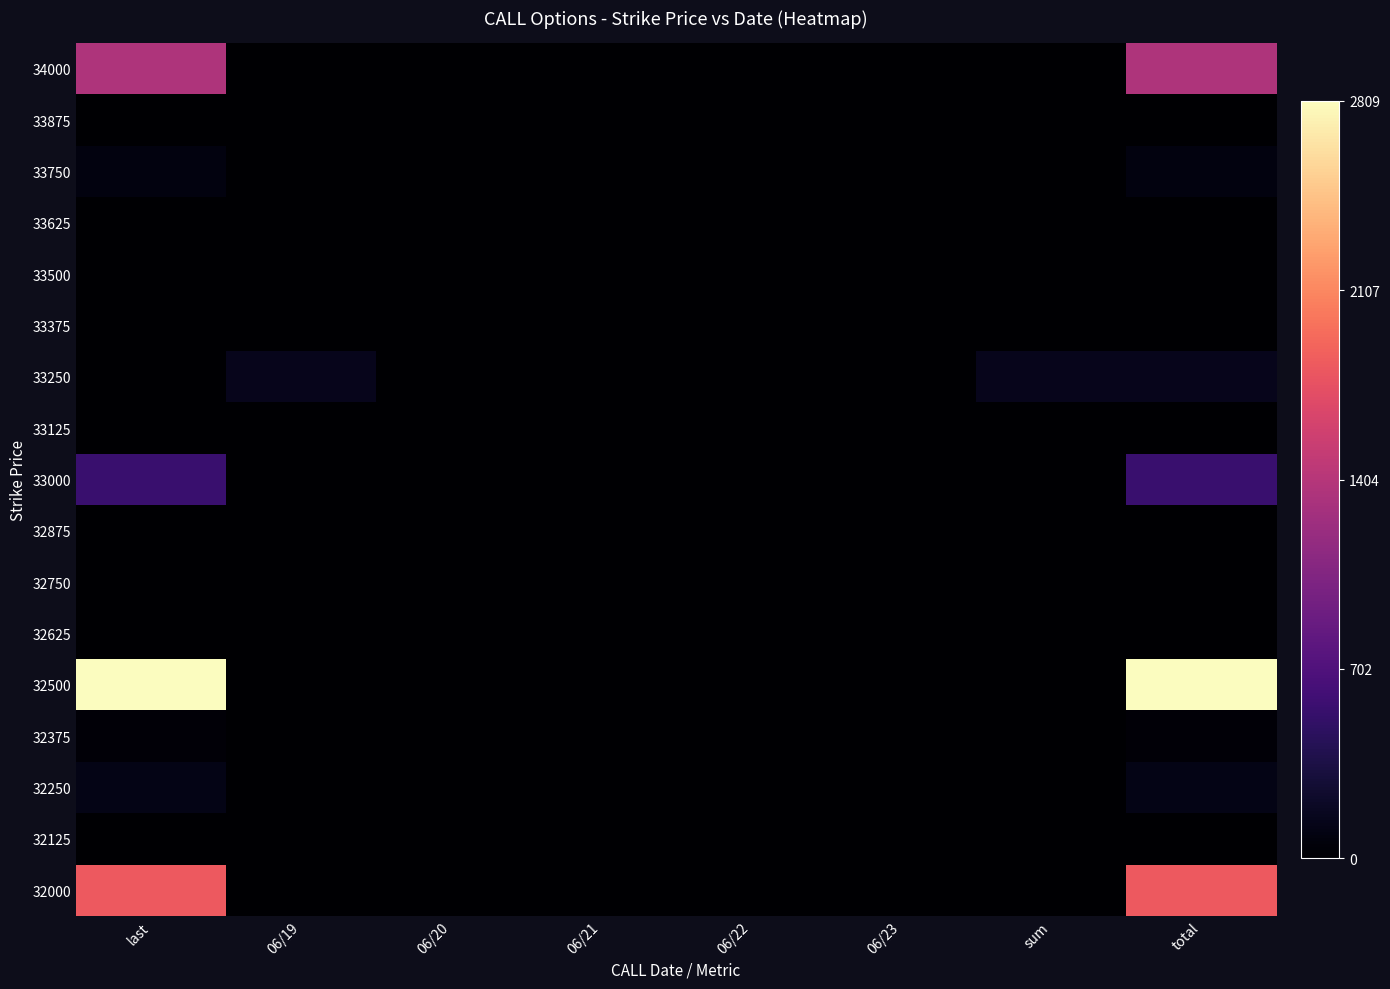

Between total and 06/20, which is larger?

total